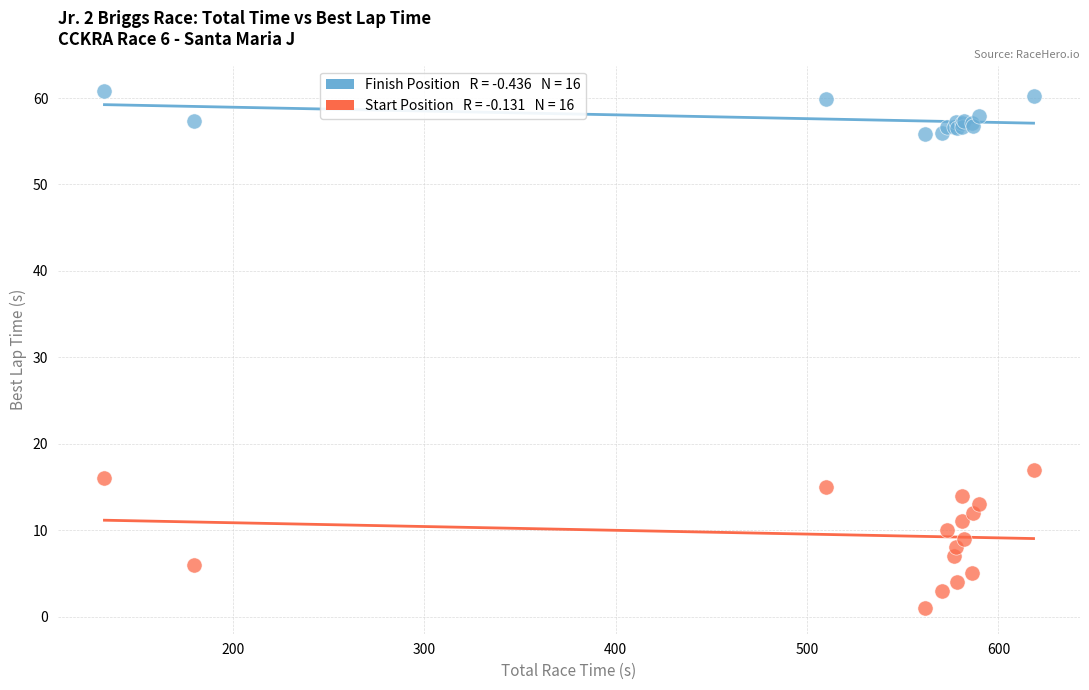

Across all series, what Y value is closest to 30?

17.0